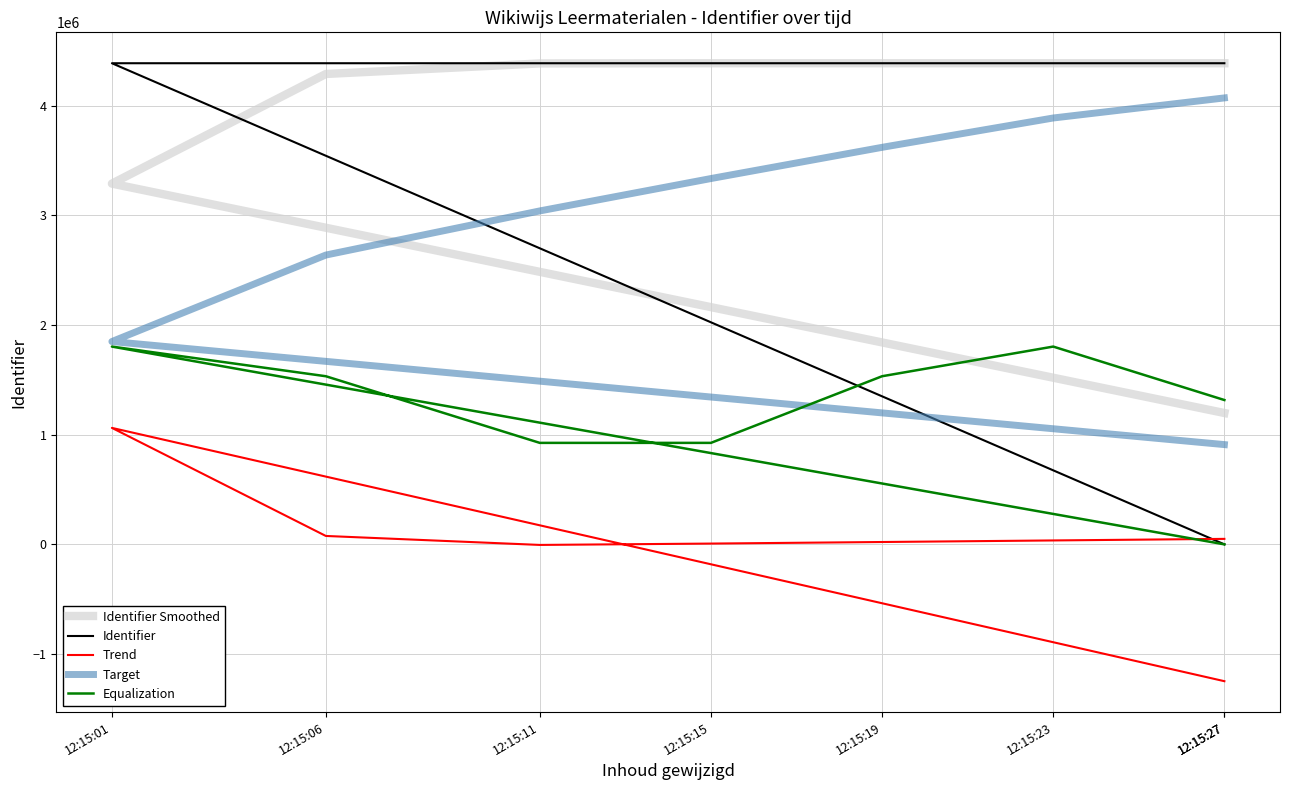

Reading left to right, what are all the values shown in this chart?

Identifier Smoothed: 12:15:27=1198195.8	12:15:01=3290622.2	12:15:06=4290697.0	12:15:11=4386858.7	12:15:15=4388795.0	12:15:19=4388797.0	12:15:23=4388799.0	12:15:27=4388800.4
Identifier: 12:15:27=0.0	12:15:01=4388789.0	12:15:06=4388791.0	12:15:11=4388793.0	12:15:15=4388795.0	12:15:19=4388797.0	12:15:23=4388799.0	12:15:27=4388801.0
Trend: 12:15:27=-1248195.8	12:15:01=1062452.5	12:15:06=76665.5	12:15:11=-5208.5	12:15:15=7142.9	12:15:19=21428.6	12:15:23=35714.3	12:15:27=50000.6
Target: 12:15:27=909986.1	12:15:01=1850066.5	12:15:06=2639002.0	12:15:11=3041558.7	12:15:15=3336922.7	12:15:19=3621589.0	12:15:23=3889269.2	12:15:27=4072388.4
Equalization: 12:15:27=0.0	12:15:01=1804100.7	12:15:06=1533579.2	12:15:11=925722.2	12:15:15=925722.8	12:15:19=1533581.0	12:15:23=1804103.7	12:15:27=1316640.3